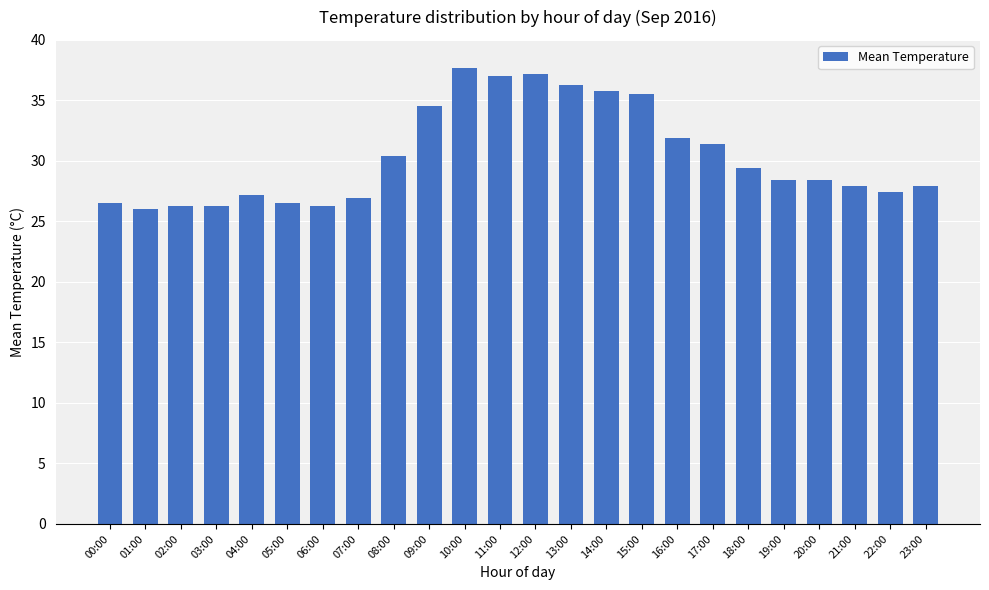

What is the average value?

30.4